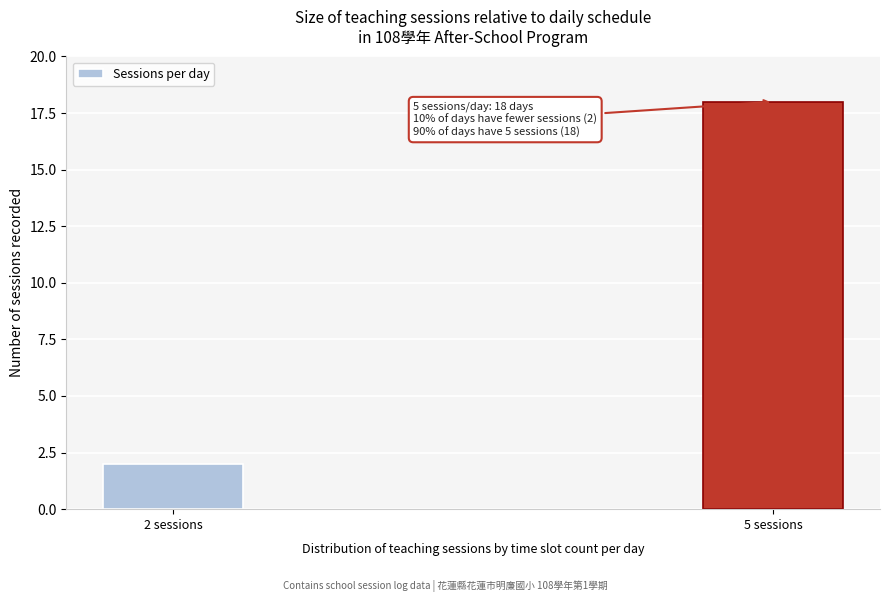

Reading left to right, extract all data points from this chart.

2 sessions=2	5 sessions=18